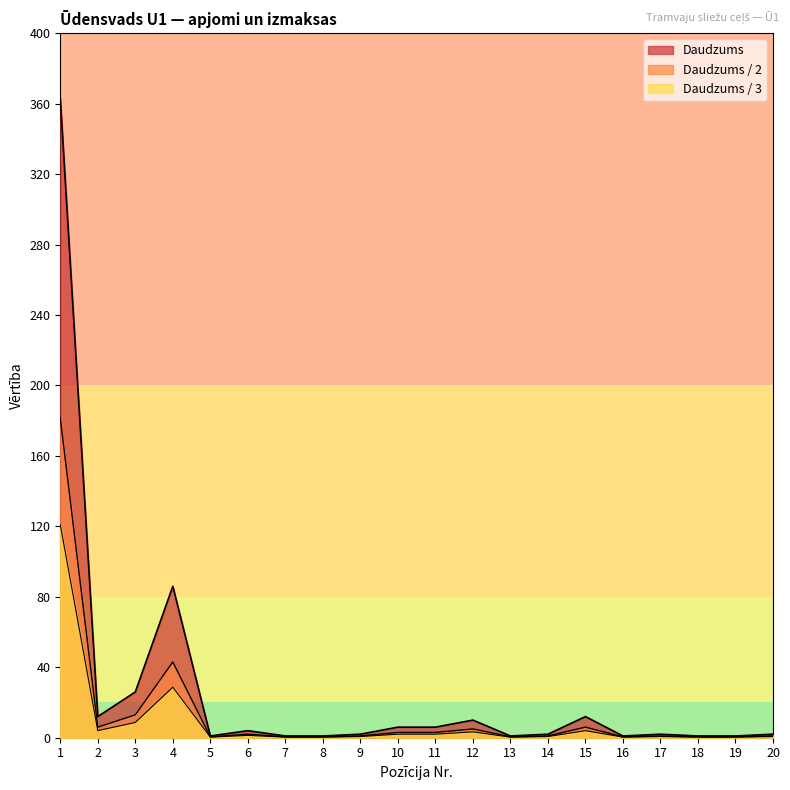

The value of Daudzums at 3 is 41. True or false?

False